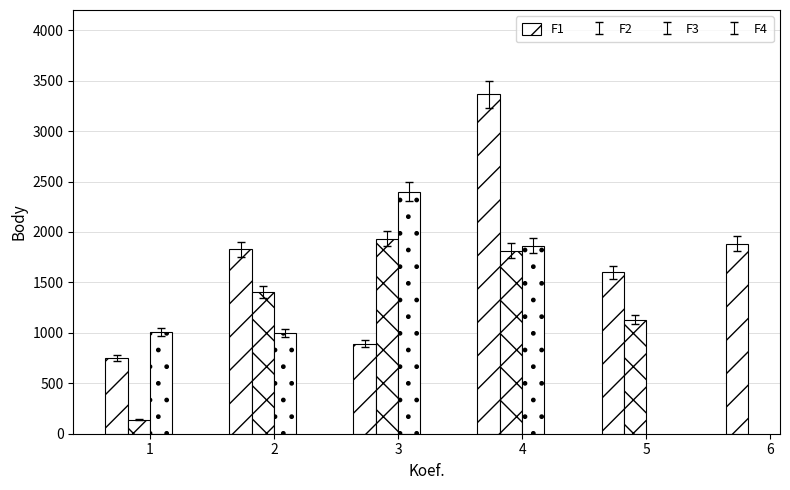

What is the lowest value of the F1 series?

754.0